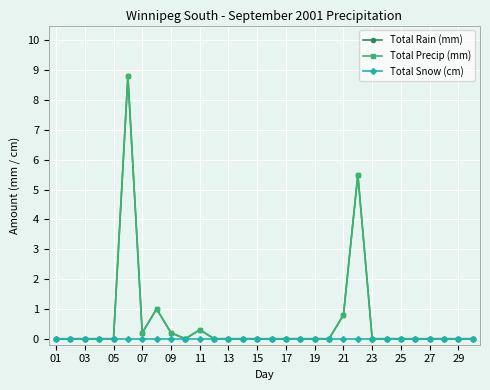

Is this an area chart (filled region under the line)?

No